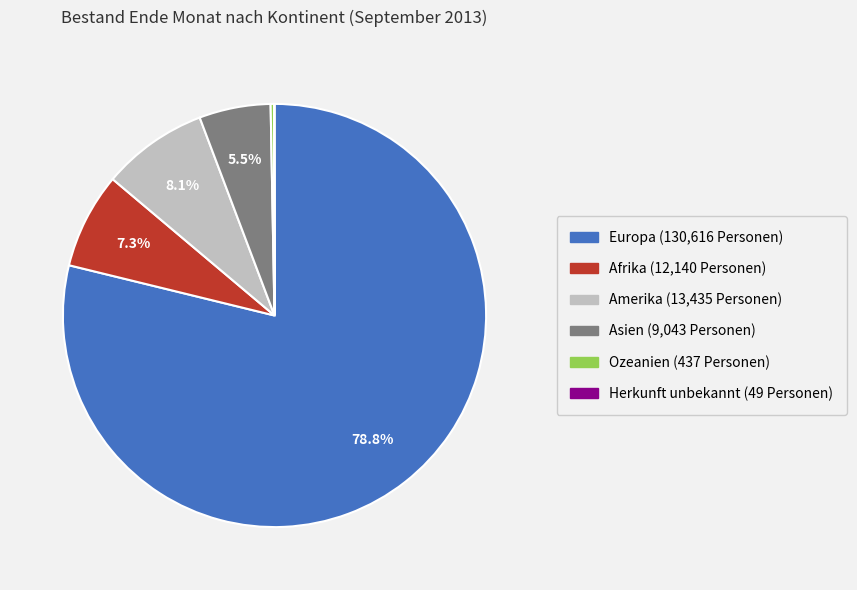

What percentage is NOT represented by Amerika?

91.9%